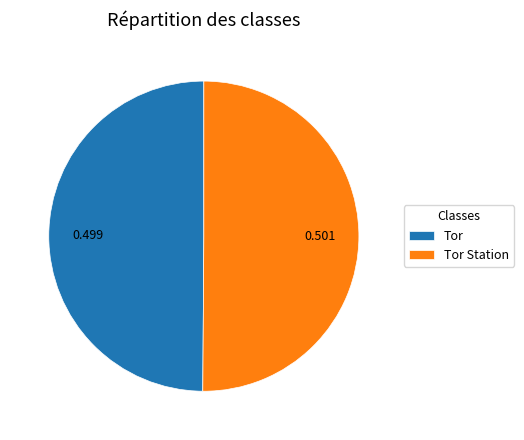

Is the sum of Tor and Tor Station greater than half?

Yes